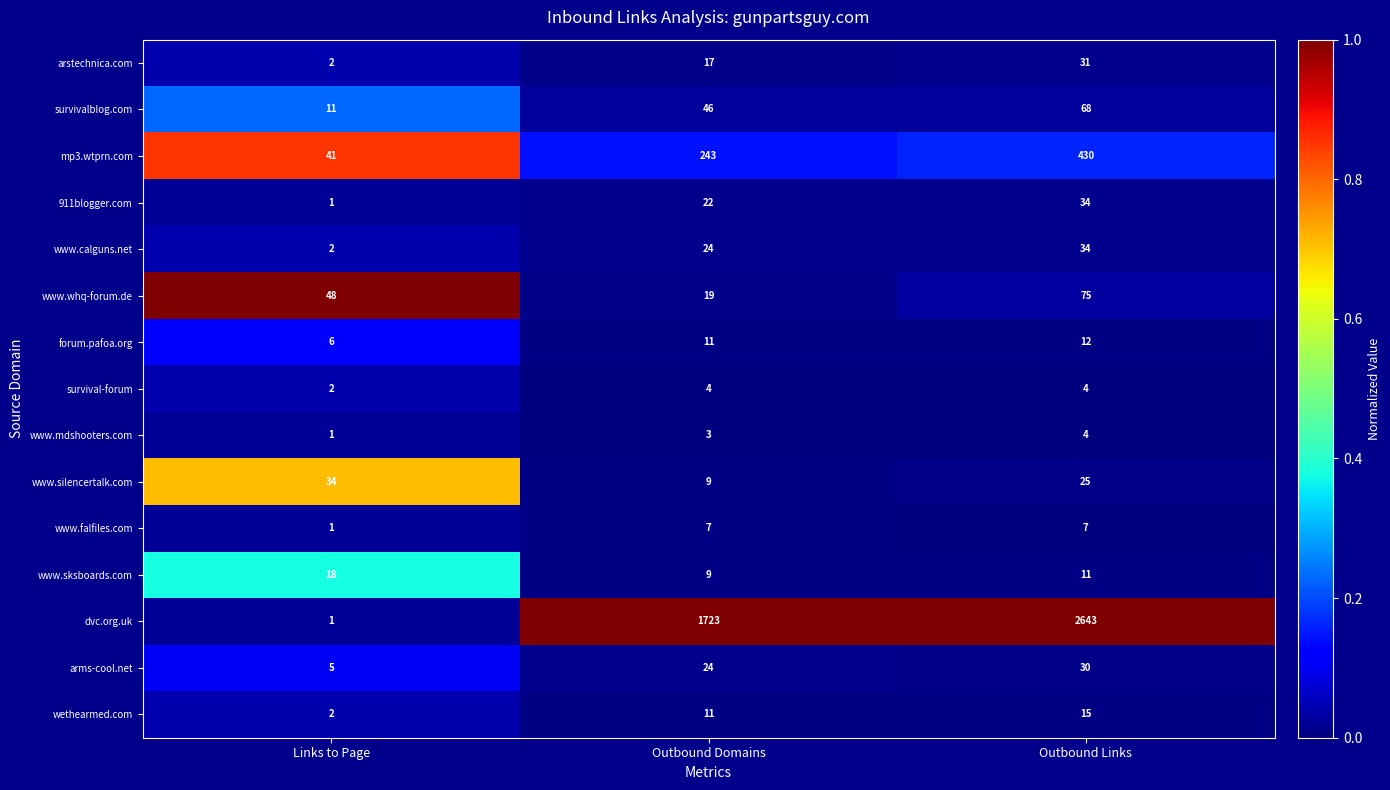

What is the total value across all series at Links to Page?

175